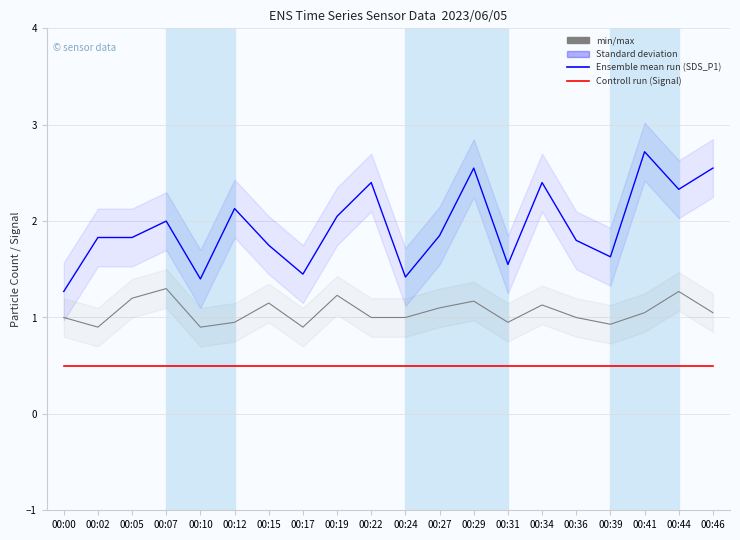

What is the difference between the maximum and minimum values in the SDS_P1 series?

1.5